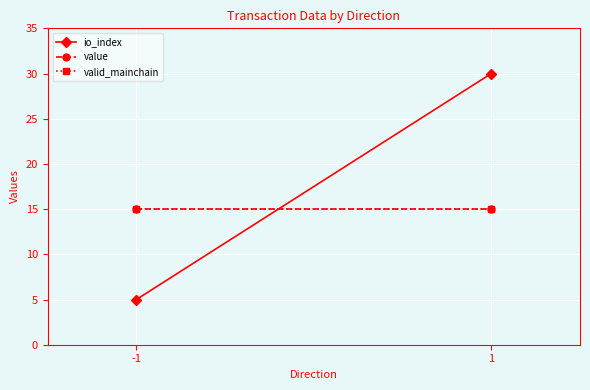

What is the sum of the valid_mainchain values at 1 and -1?

30